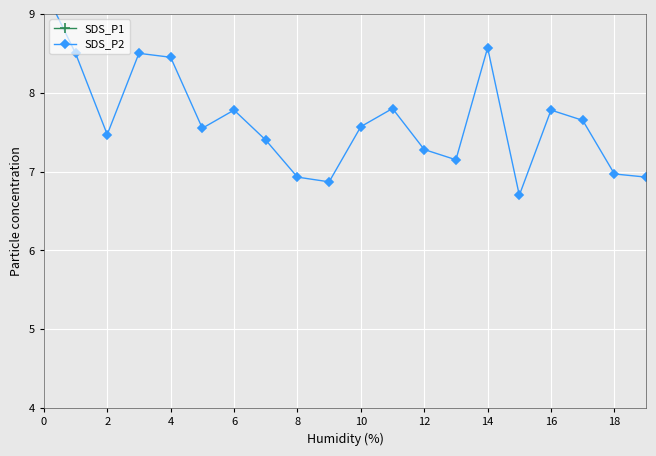

Is it true that SDS_P1 equals 12.2 at 6?

False